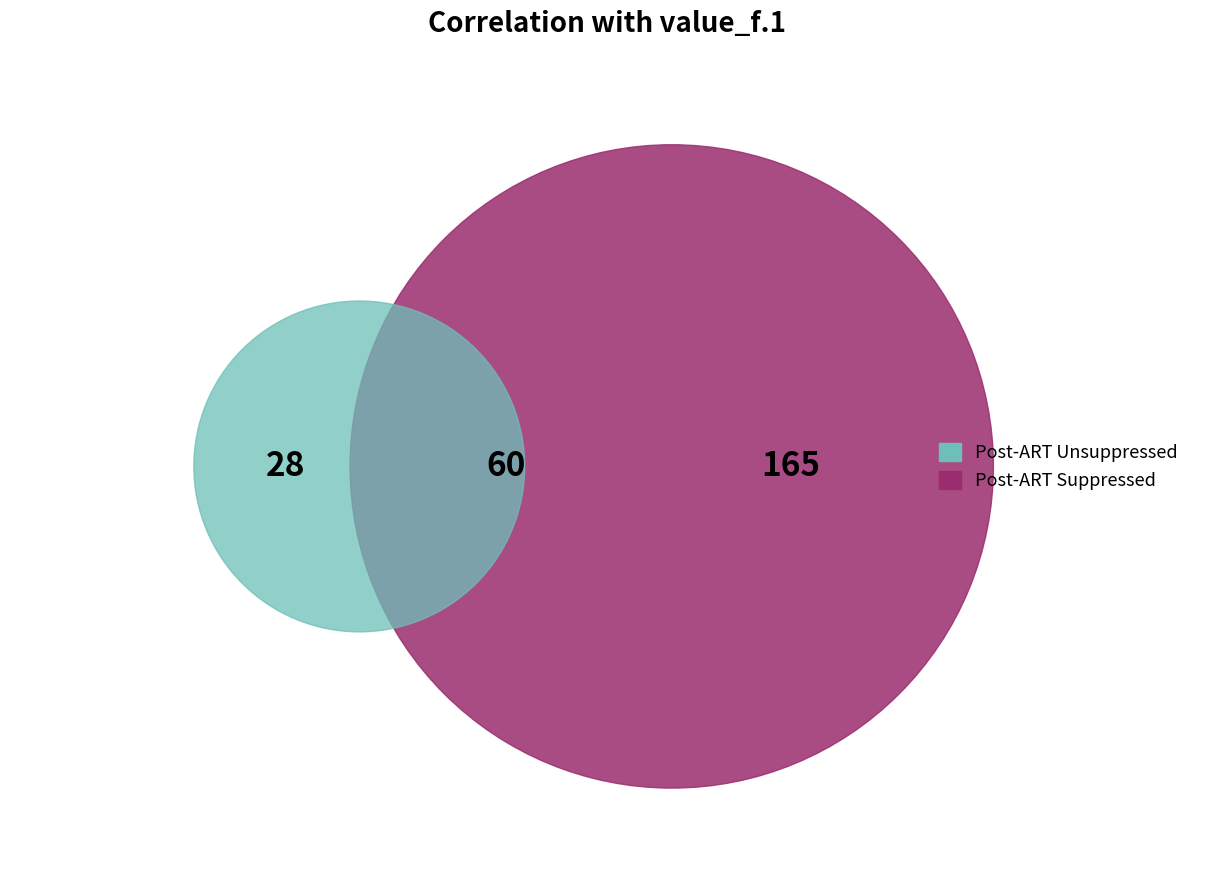

The value_f.5 slice represents 1% of the pie. True or false?

False